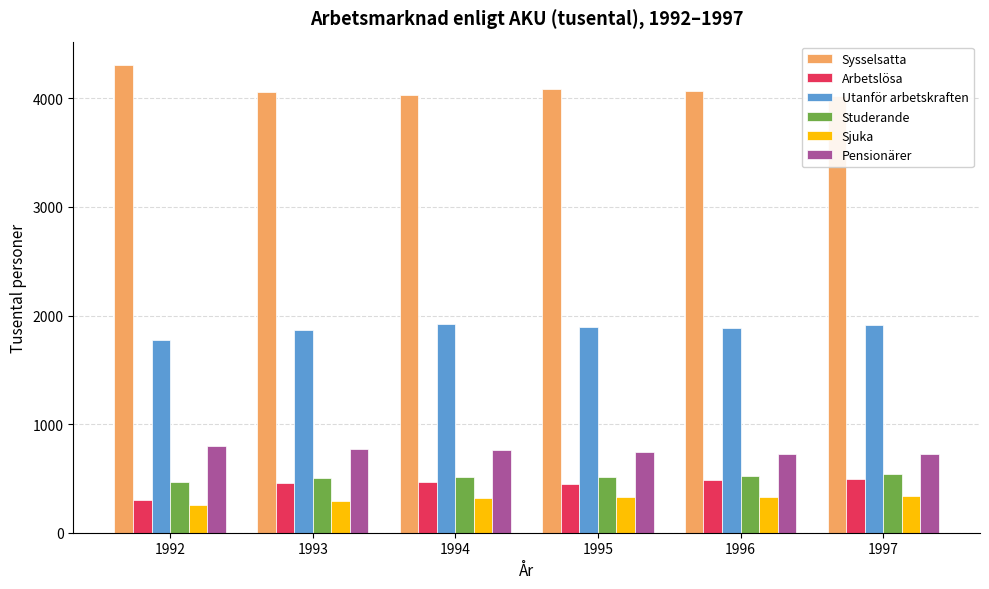

What is the value of the Utanför arbetskraften bar at the 2nd from the left?

1871.3